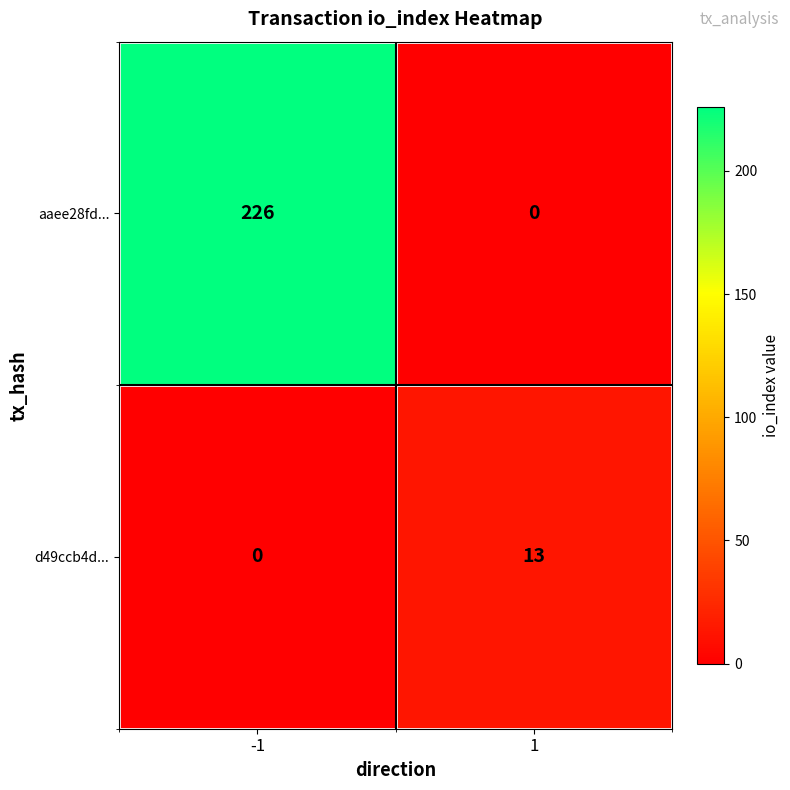

What is the approximate value of d49ccb4d... at 1, to the nearest 5?

15